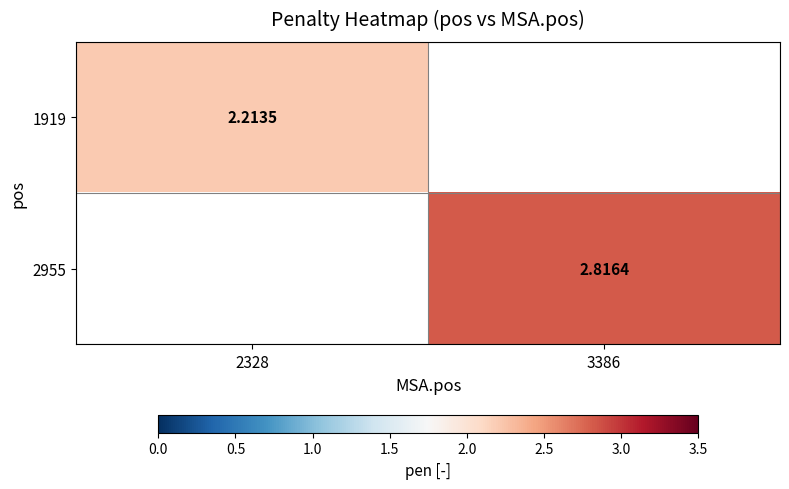

Is the value of 1919 at 2328 greater than the value of 2955 at 3386?

No